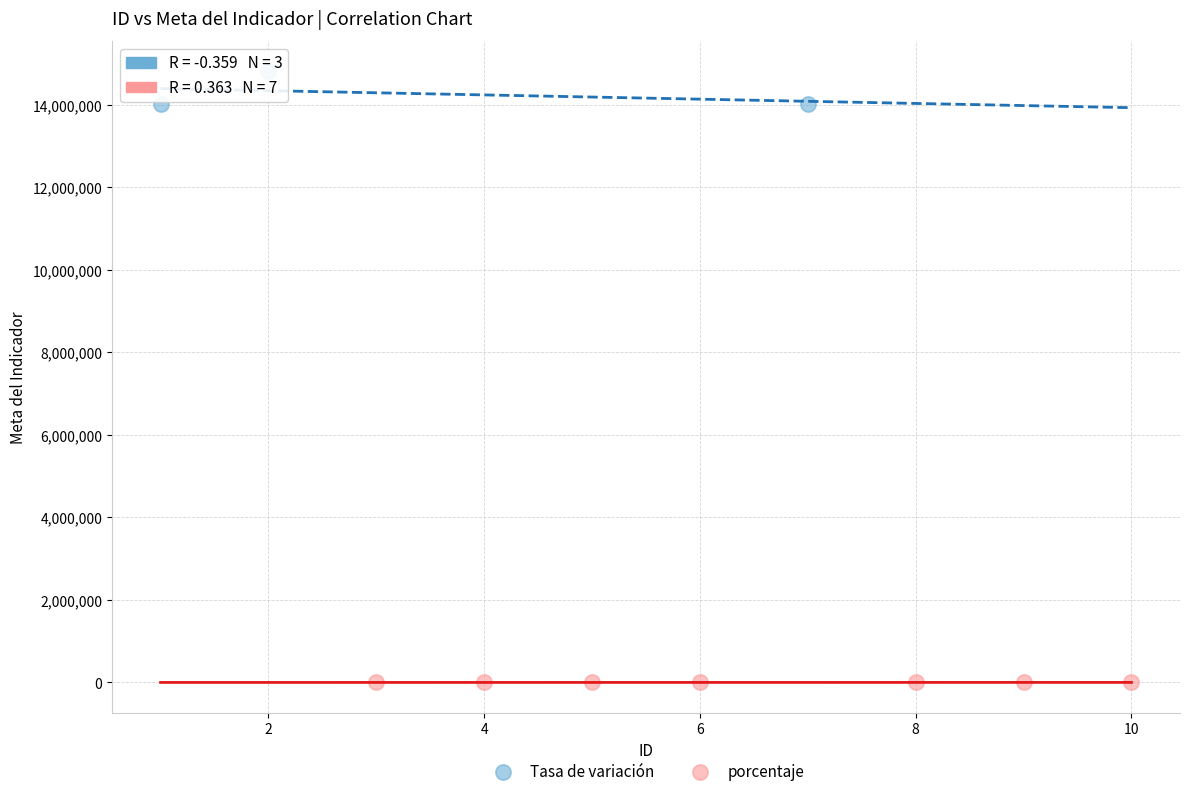

Which series contains the highest Y value?

Tasa de variación